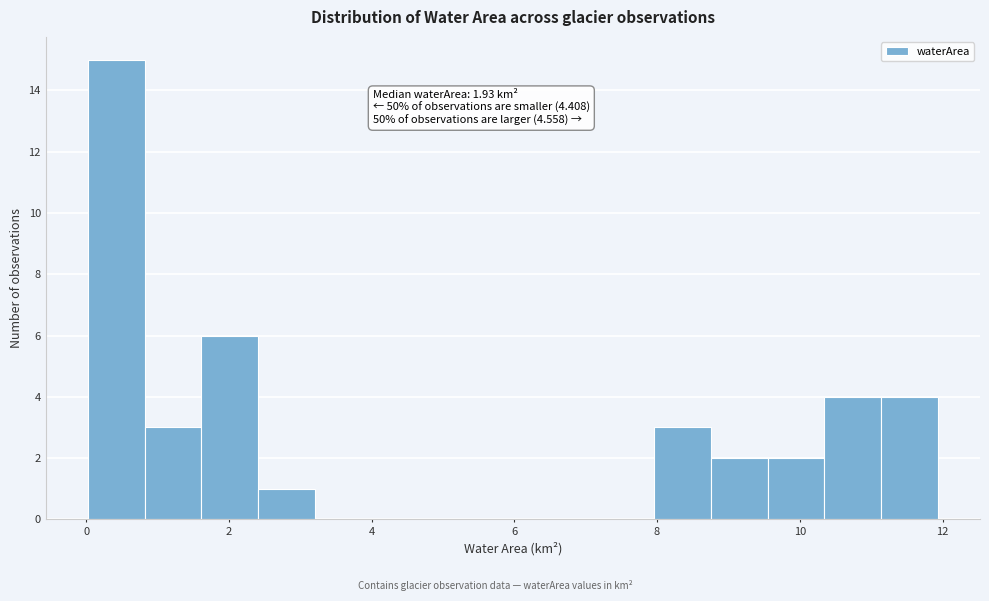

Around what value on the x-axis is the tallest bar? Give the approximate position of its centre, as read against the axis.

0.4